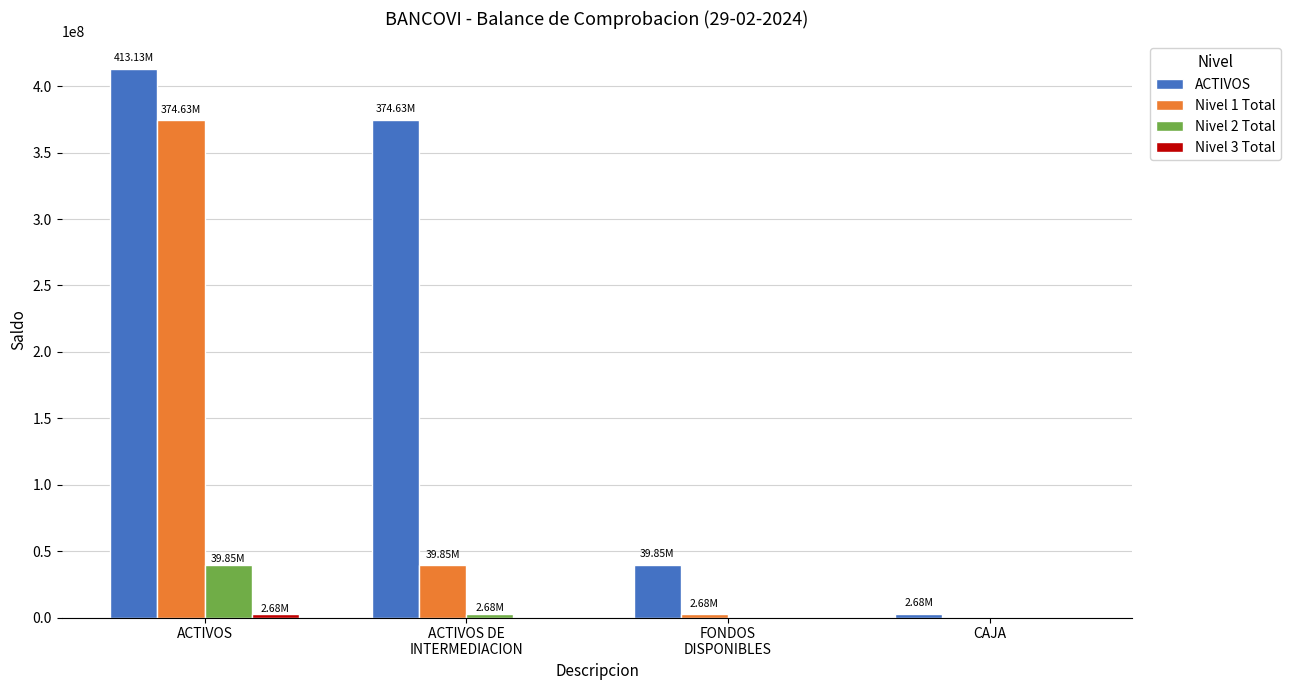

How many data points in Nivel 2 Total are above 2676695?

2